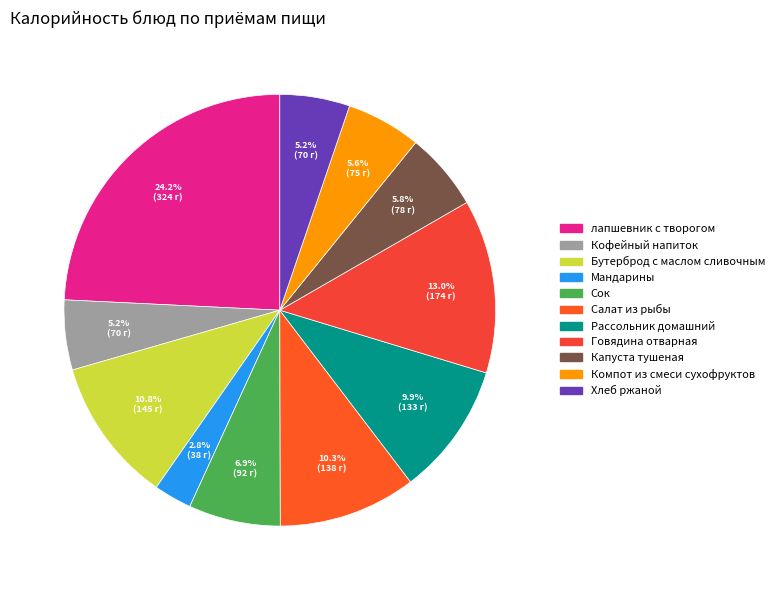

Do Кофейный напиток and лапшевник с творогом together represent more than half of the pie?

No